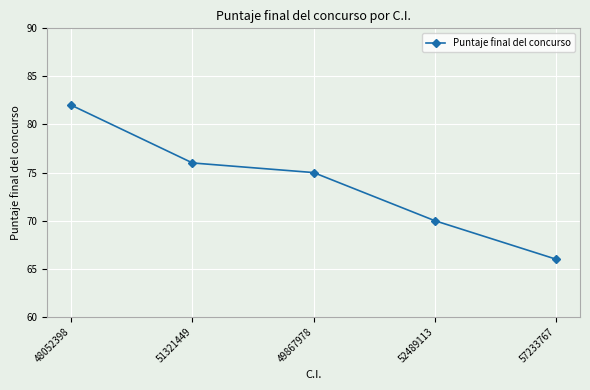

What is the label of the 1st point from the right?

57233767